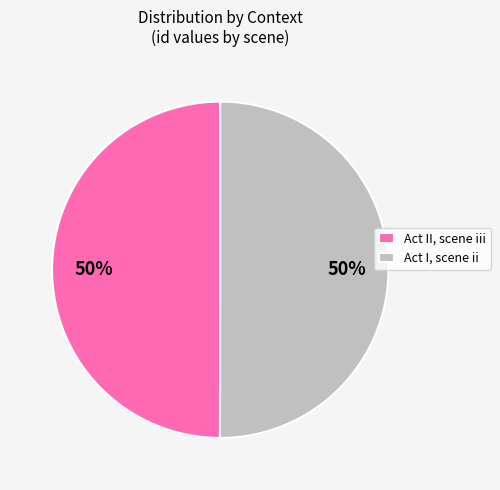

To the nearest percent, what portion does Act II, scene iii represent?

50%